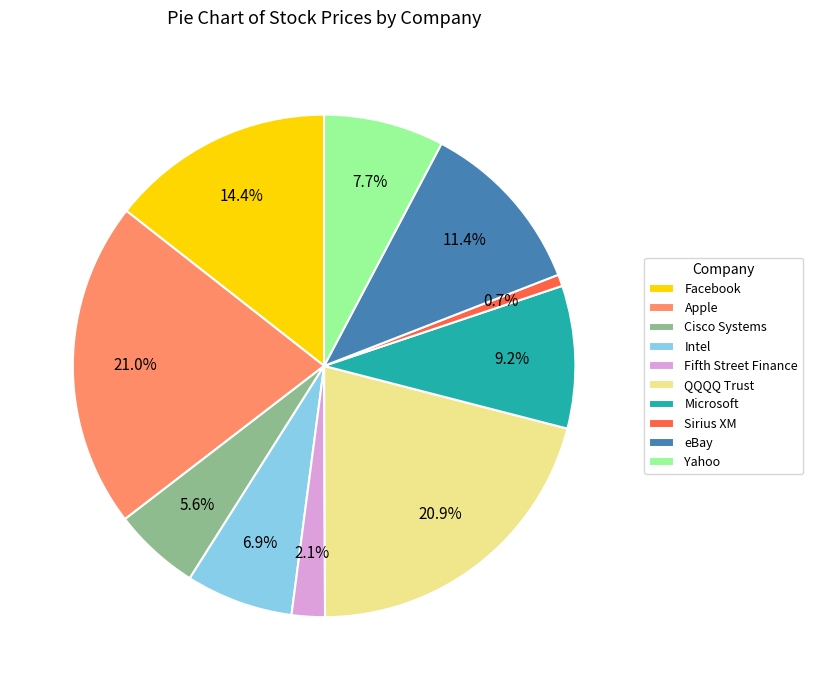

Which has a higher value, QQQQ Trust or Facebook?

QQQQ Trust